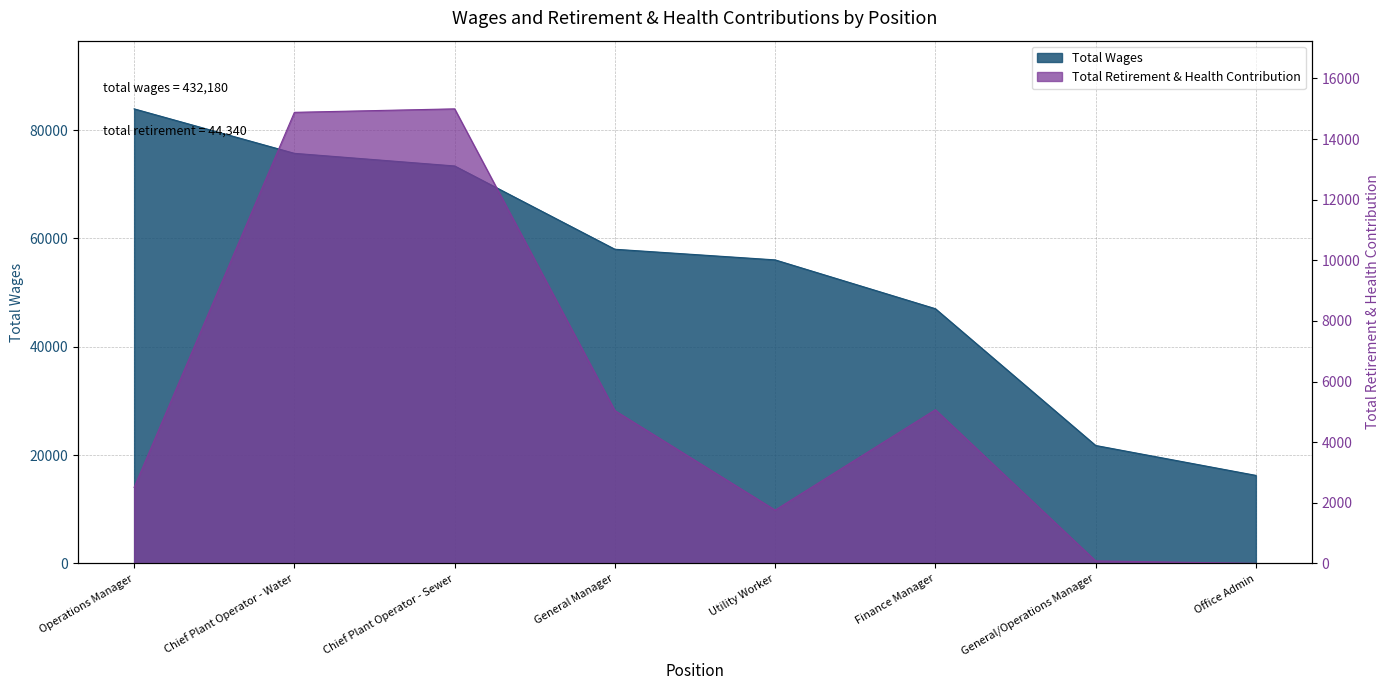

True or false: Total Retirement & Health Contribution has a value of 1758 at Utility Worker.

True